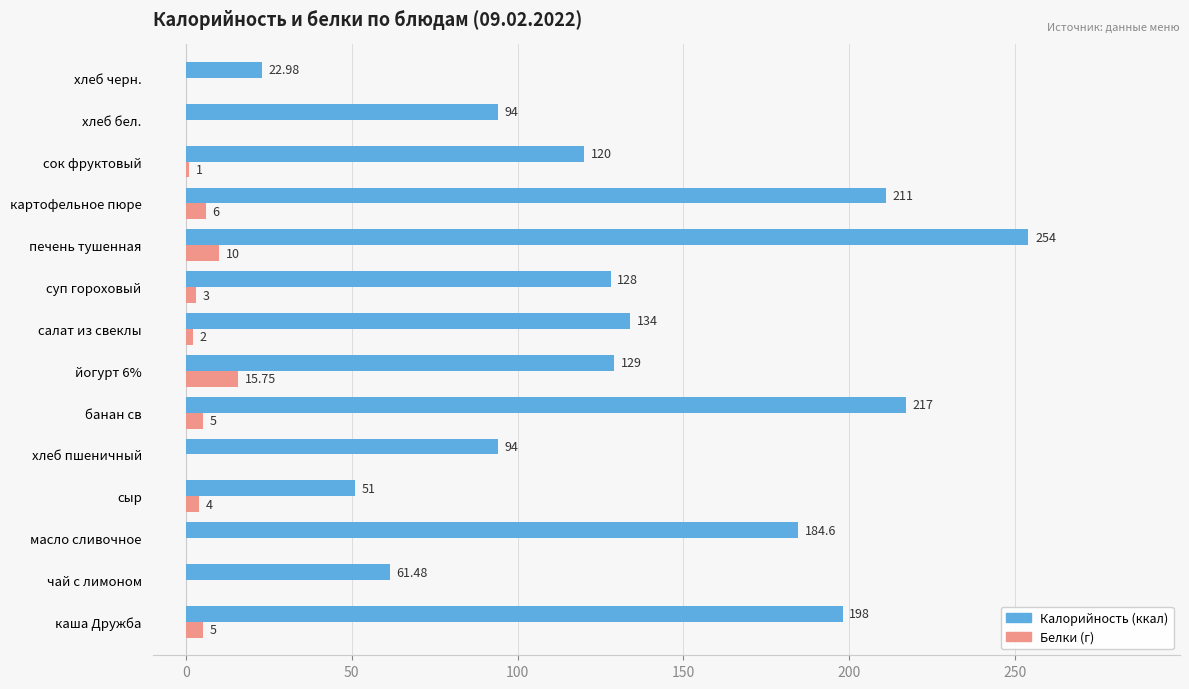

Which label corresponds to the largest value in the chart?

печень тушенная